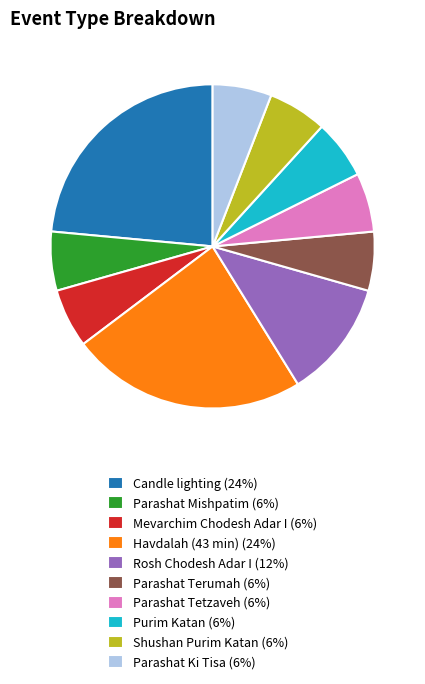

Combined, do Purim Katan (6%) and Candle lighting (24%) account for over 50%?

No